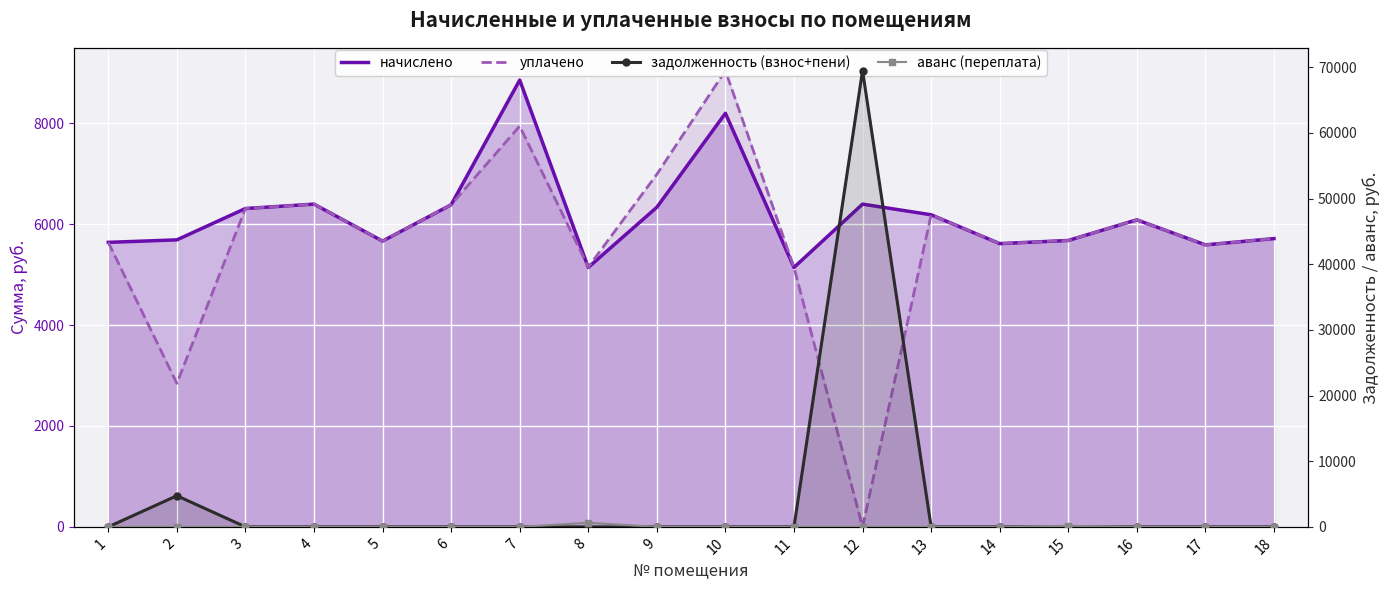

At which label does начислено reach its peak?

7